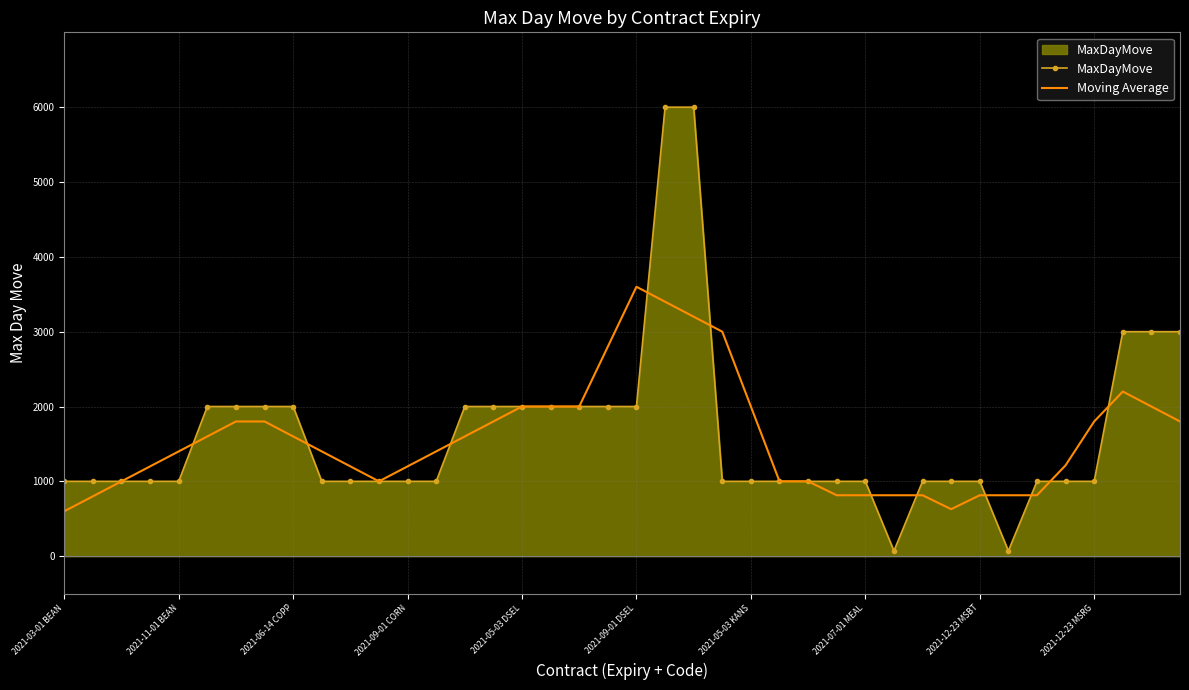

List the series in order of their peak value, lowest first.

Moving Average, MaxDayMove